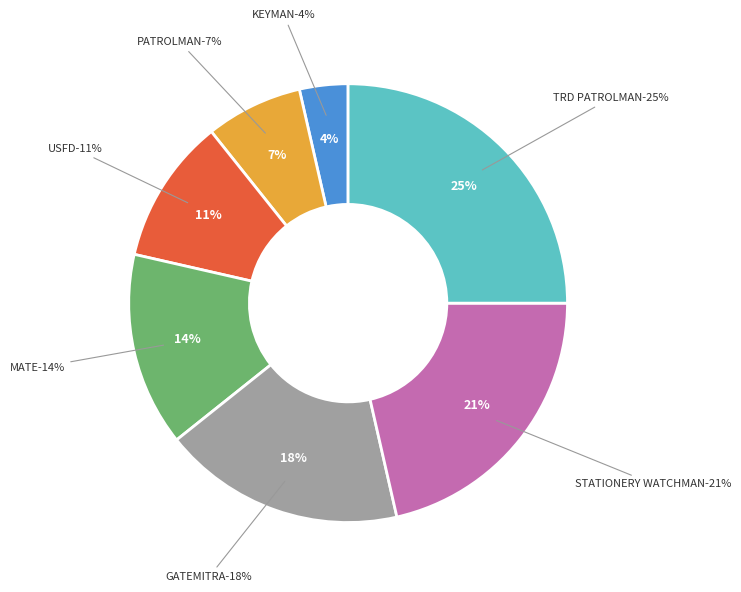

Which category has the biggest portion of the pie?

TRD PATROLMAN